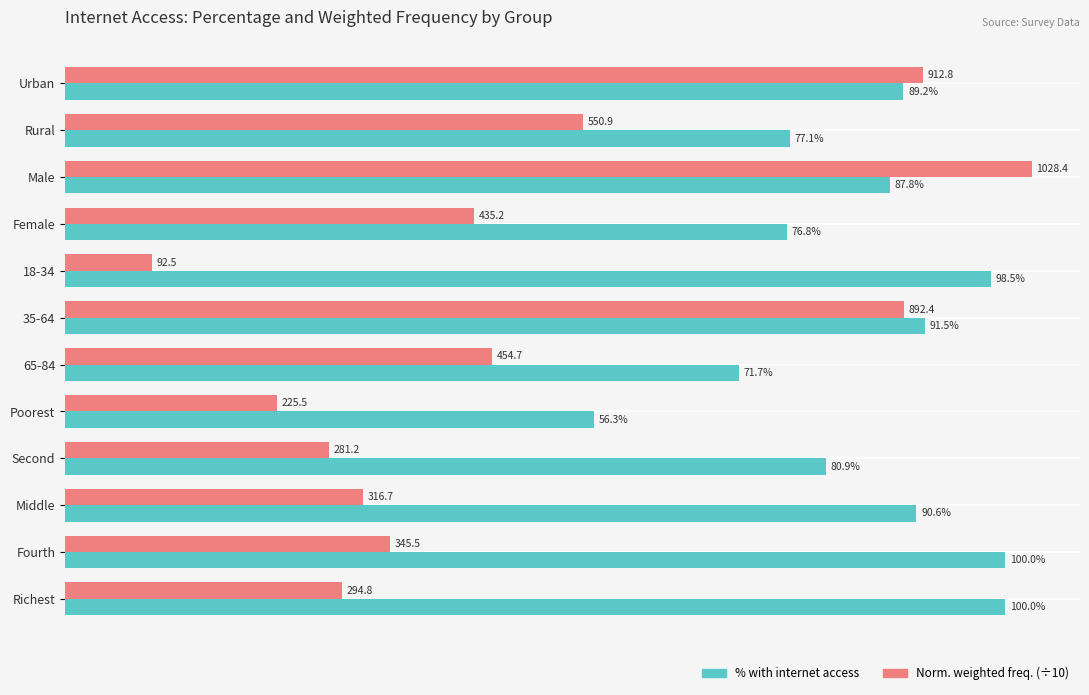

Which label corresponds to the smallest value in the chart?

18-34